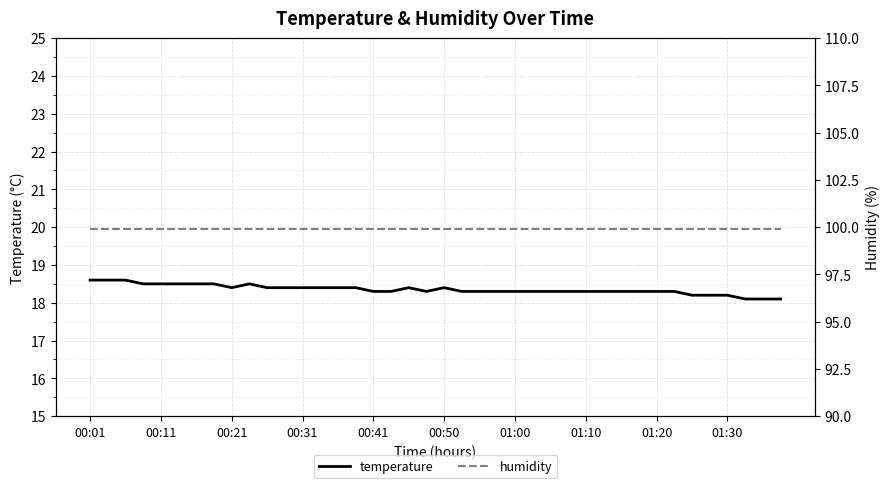

Rank the series at 13 from highest to lowest value.

humidity, temperature